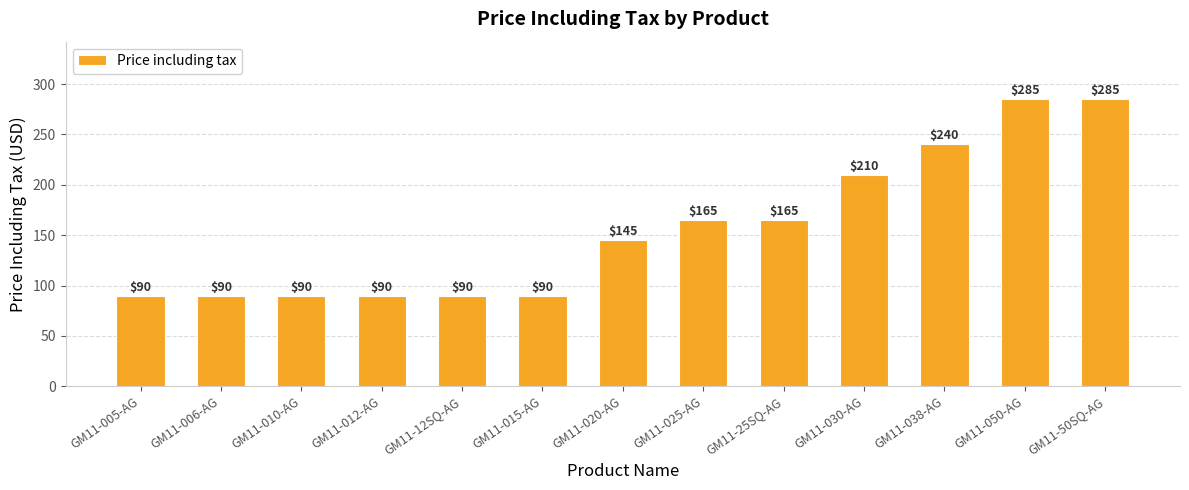

What is the smallest value displayed?

90